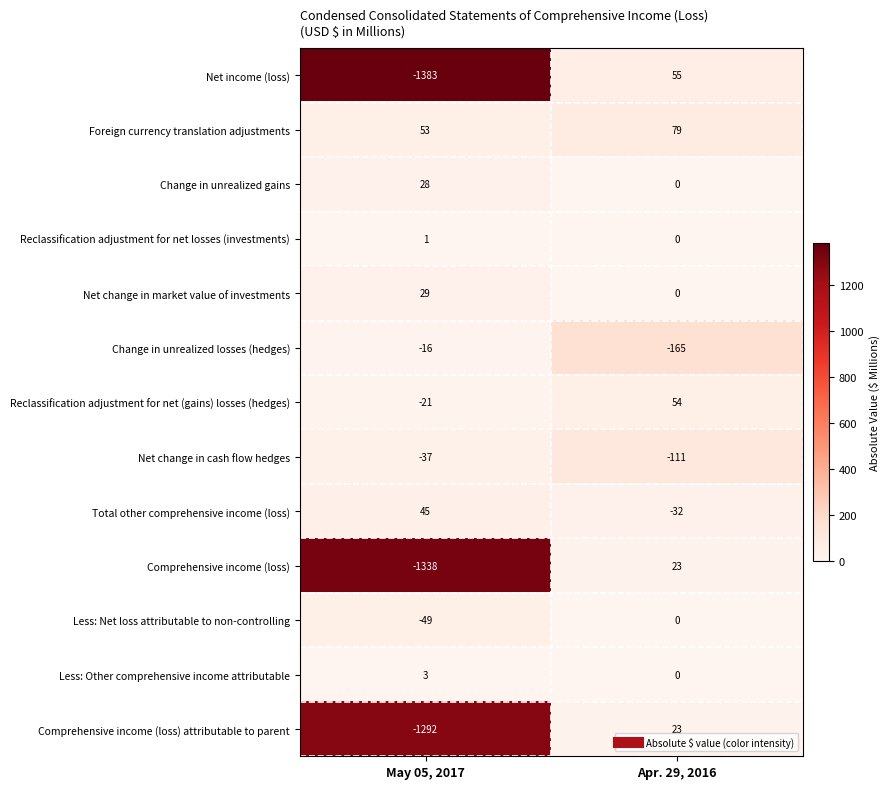

How many negative values does the Less: Net loss attributable to non-controlling series have?

1